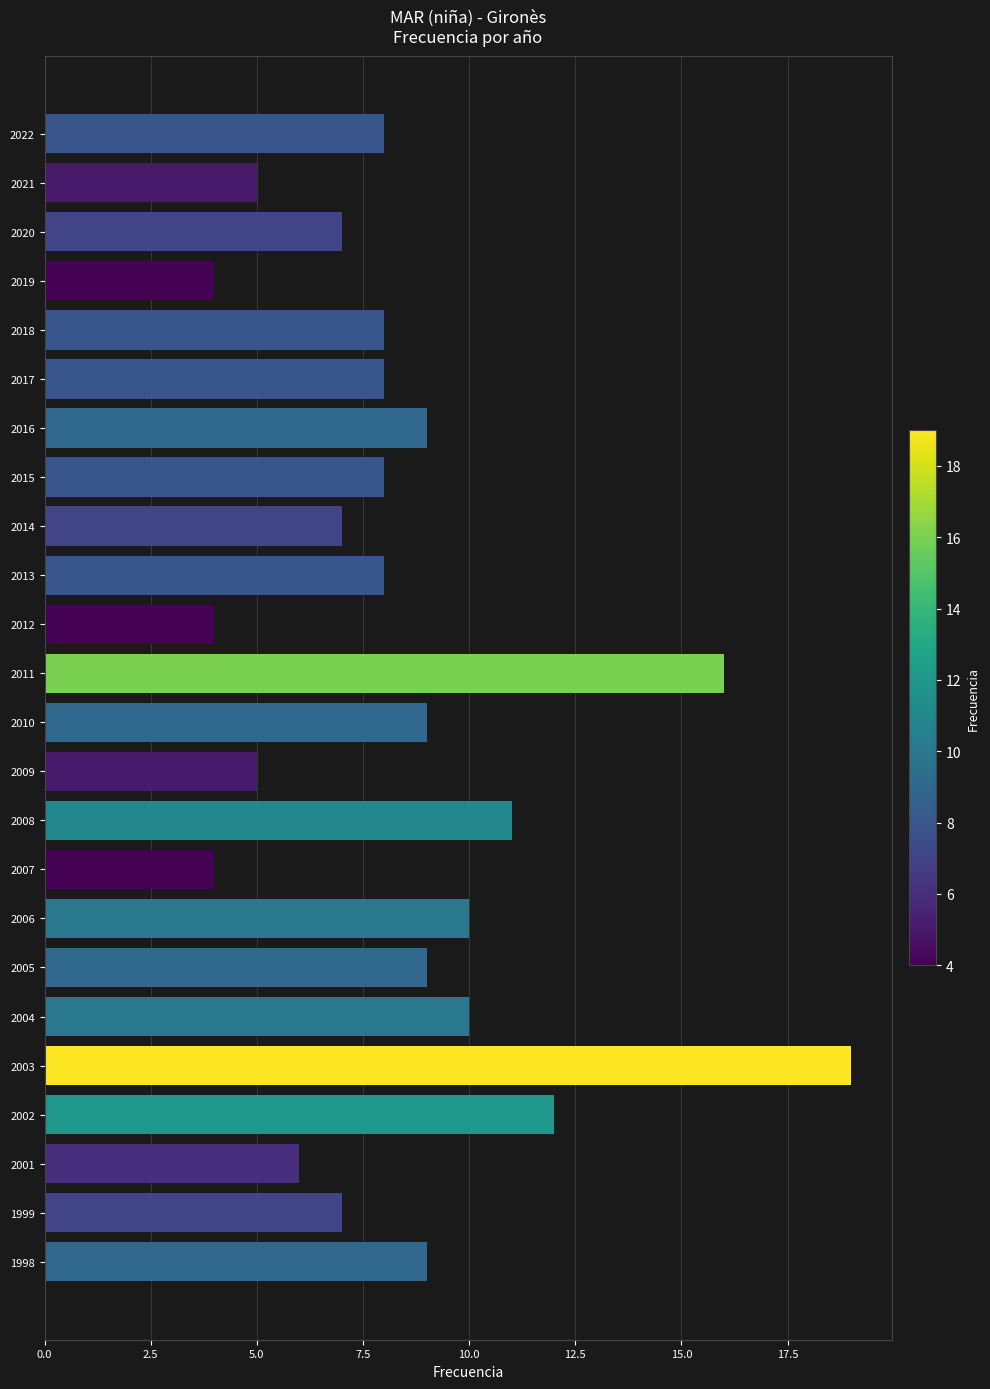

What is the difference between the second highest and minimum values?

12